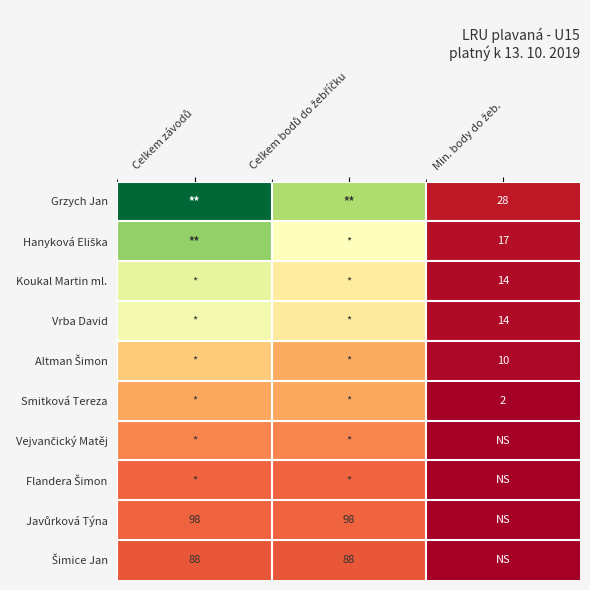

Rank the series by their maximum value, from lowest to highest.

Šimice Jan, Javůrková Týna, Flandera Šimon, Vejvančický Matěj, Smitková Tereza, Altman Šimon, Vrba David, Koukal Martin ml., Hanyková Eliška, Grzych Jan